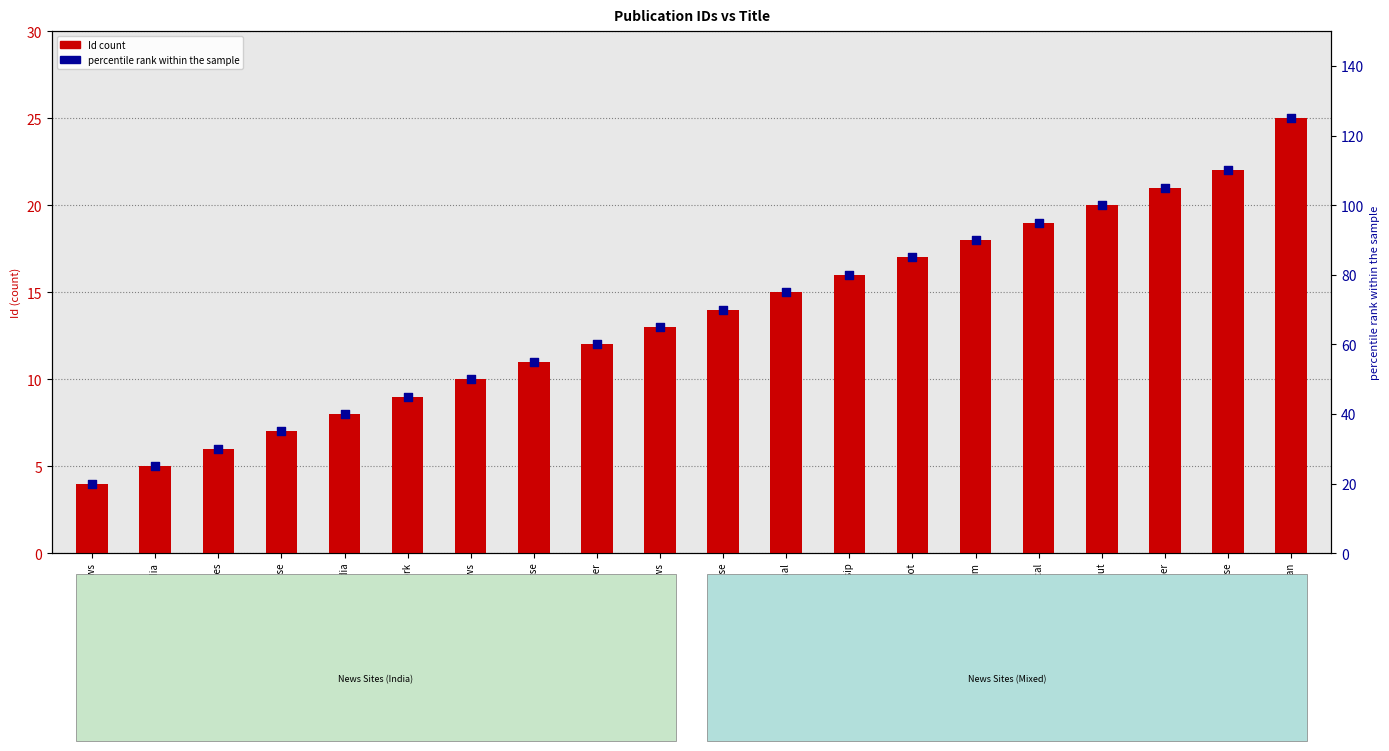

Which series contains the lowest Y value?

Id (count)